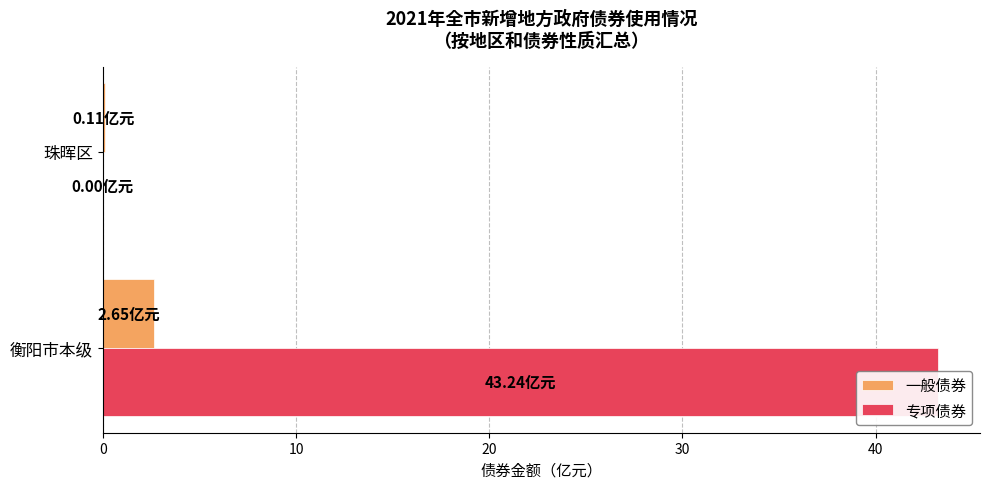

What is the sum of all 一般债券 values?

2.8